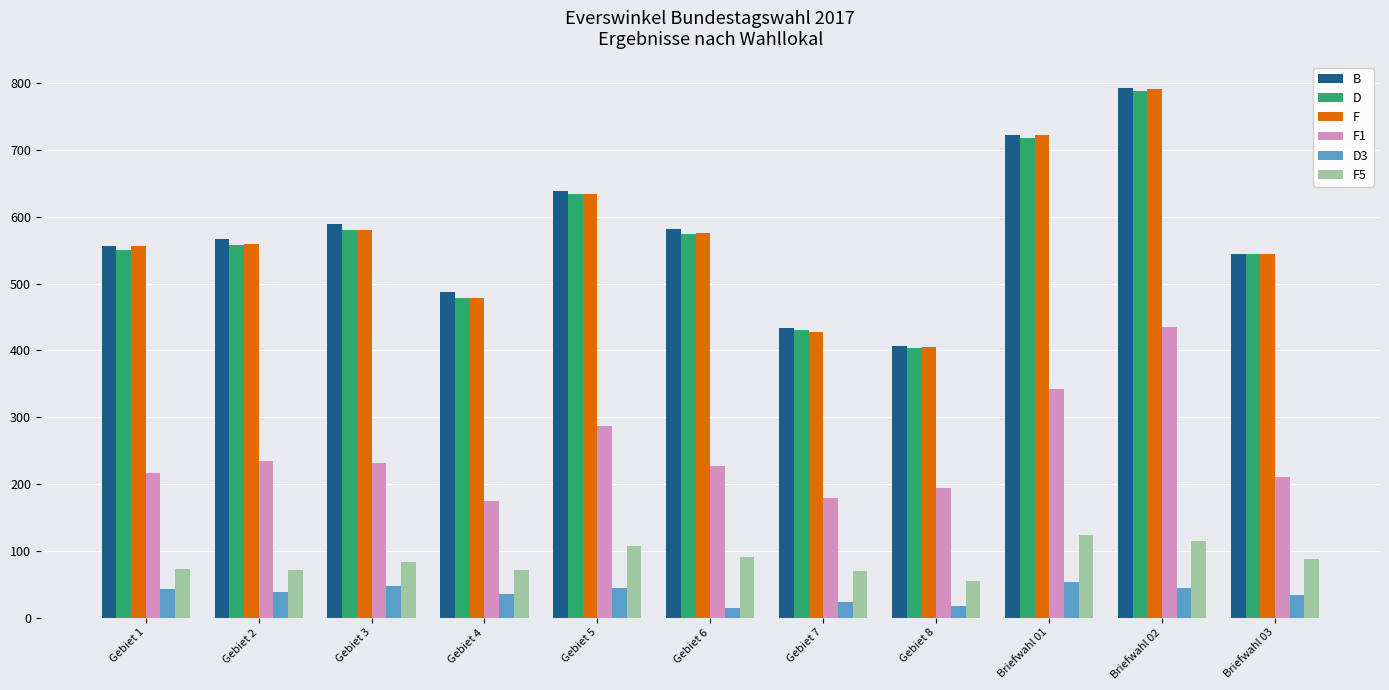

How many series are shown in this chart?

6